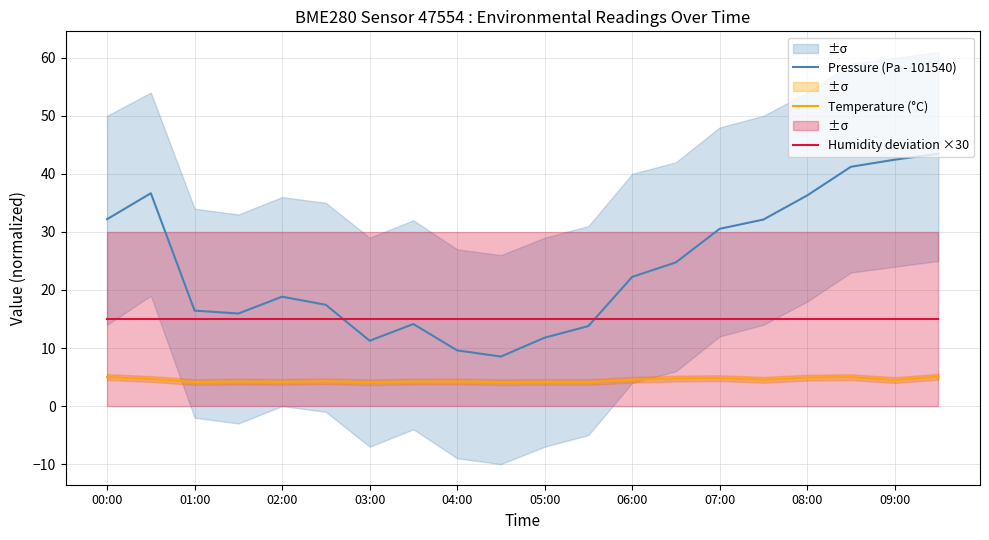

What is the average value of the Temperature (°C) series?

4.5